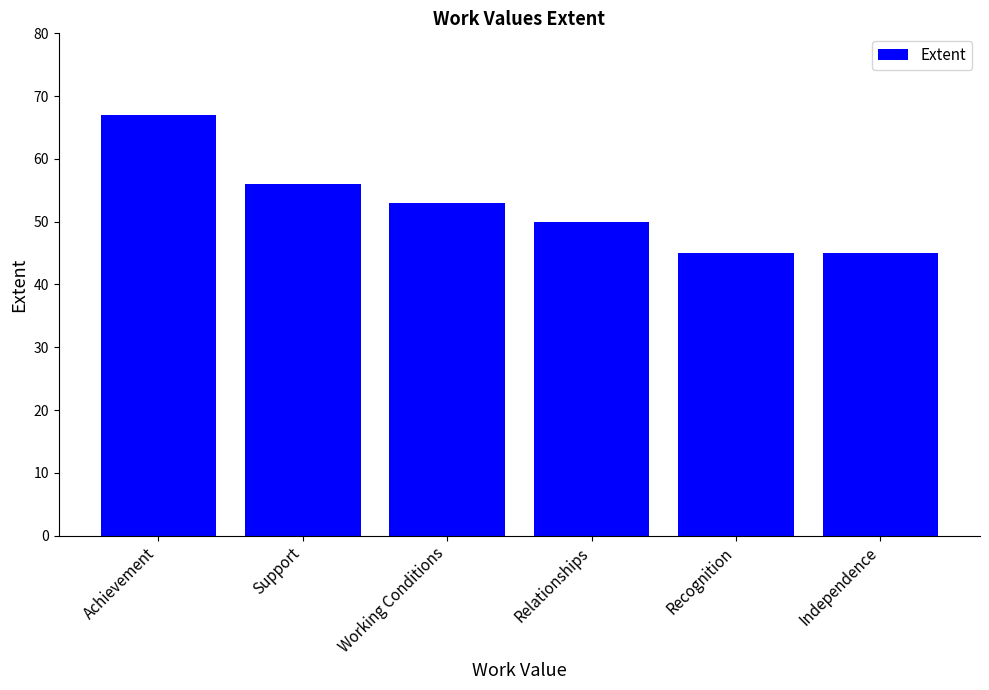

How many data points does each series have?

6